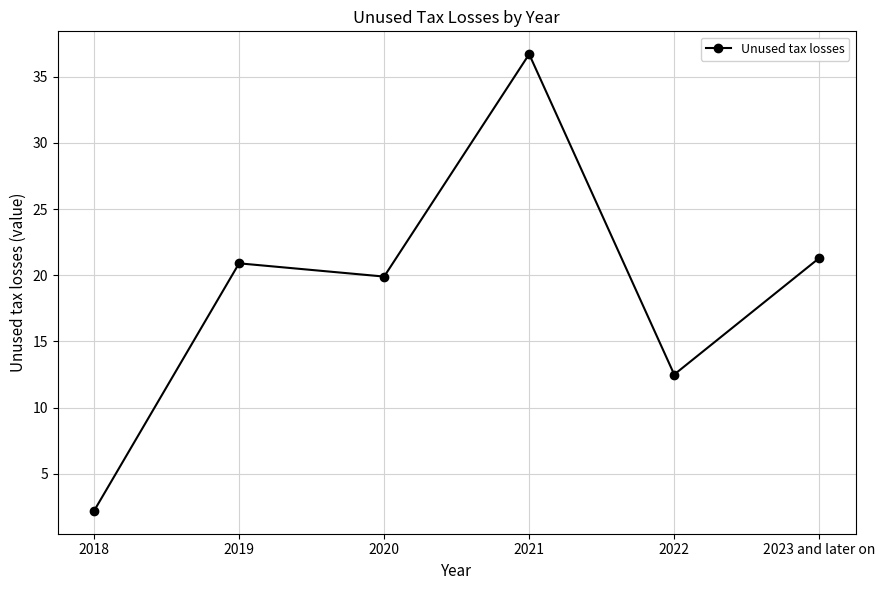

Rank the categories by value from highest to lowest.

2021, 2023 and later on, 2019, 2020, 2022, 2018